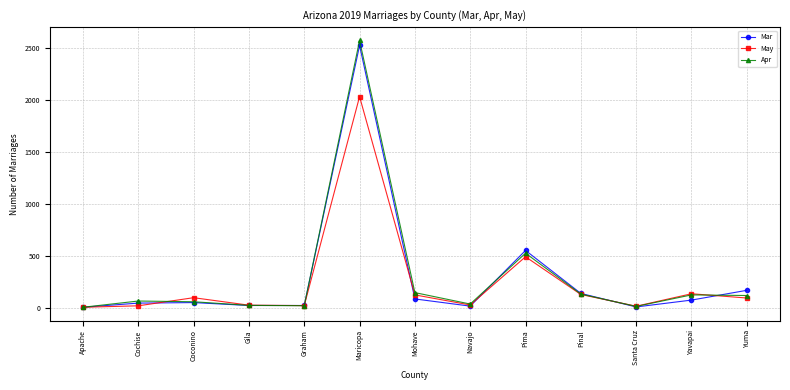

True or false: Mar has more than 1 points higher than both neighbors.

True